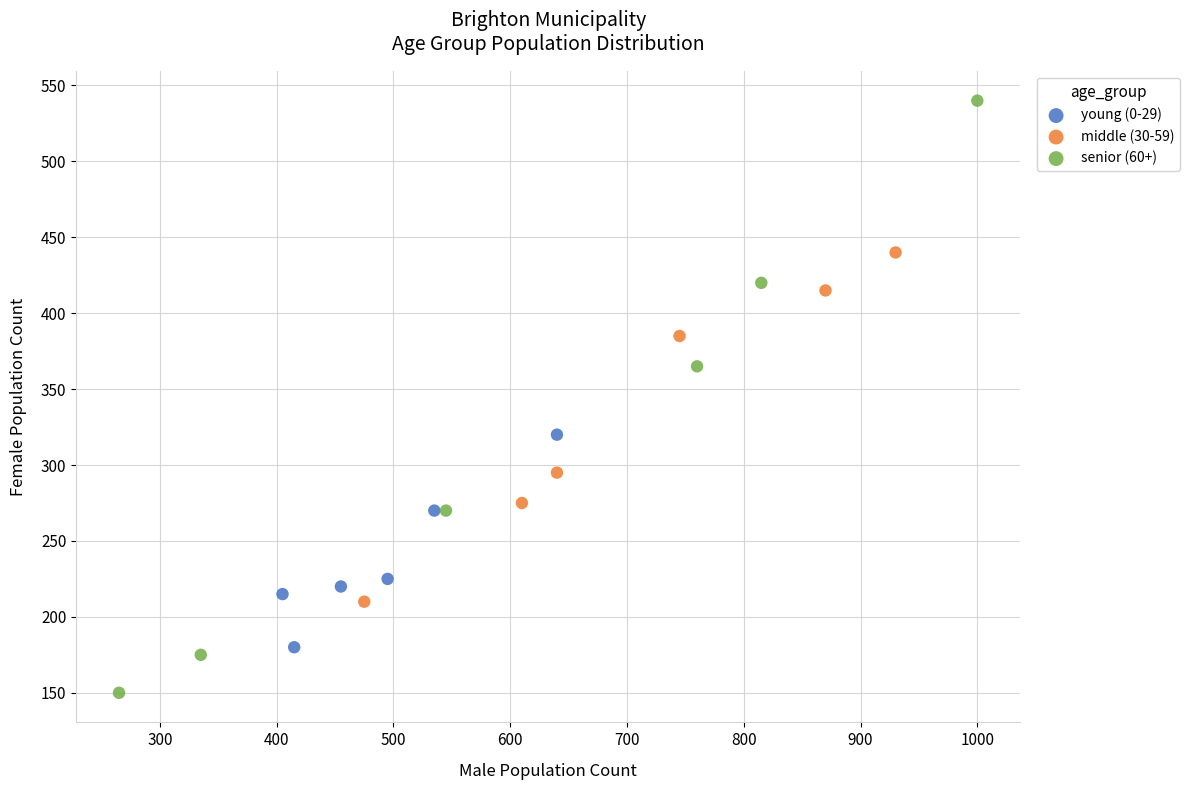

Which series has the widest spread of Y values?

senior (60+)